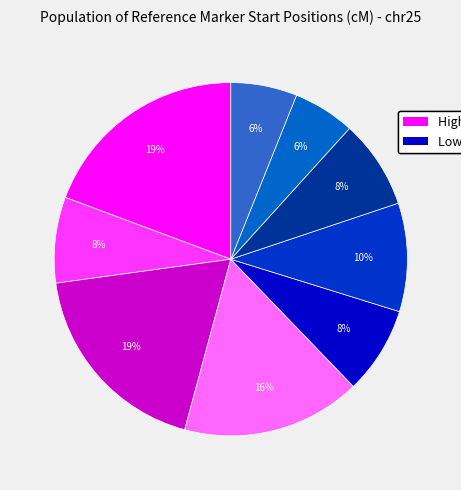

Is there any slice that represents more than half of the pie?

No